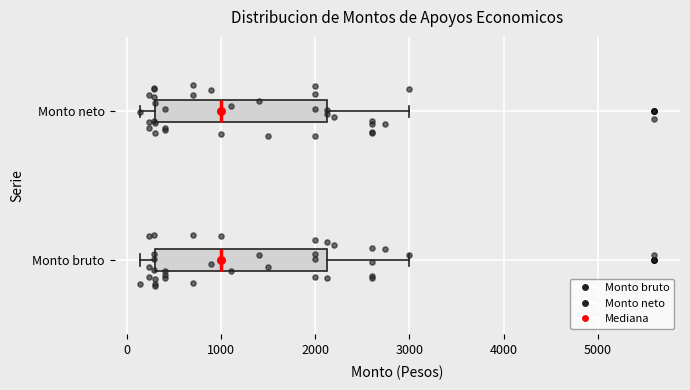

Where does the median line of the box for Monto bruto sit on the x-axis? The values are not printed on the chart, so give them approximately, as read against the axis.

1000